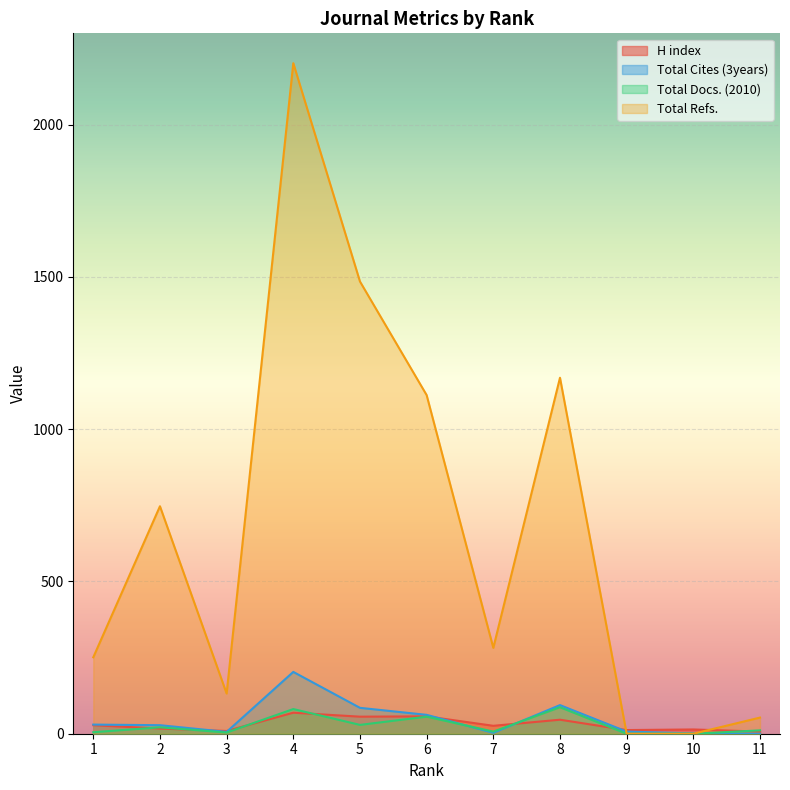

What is the total value across all series at 4?

2555